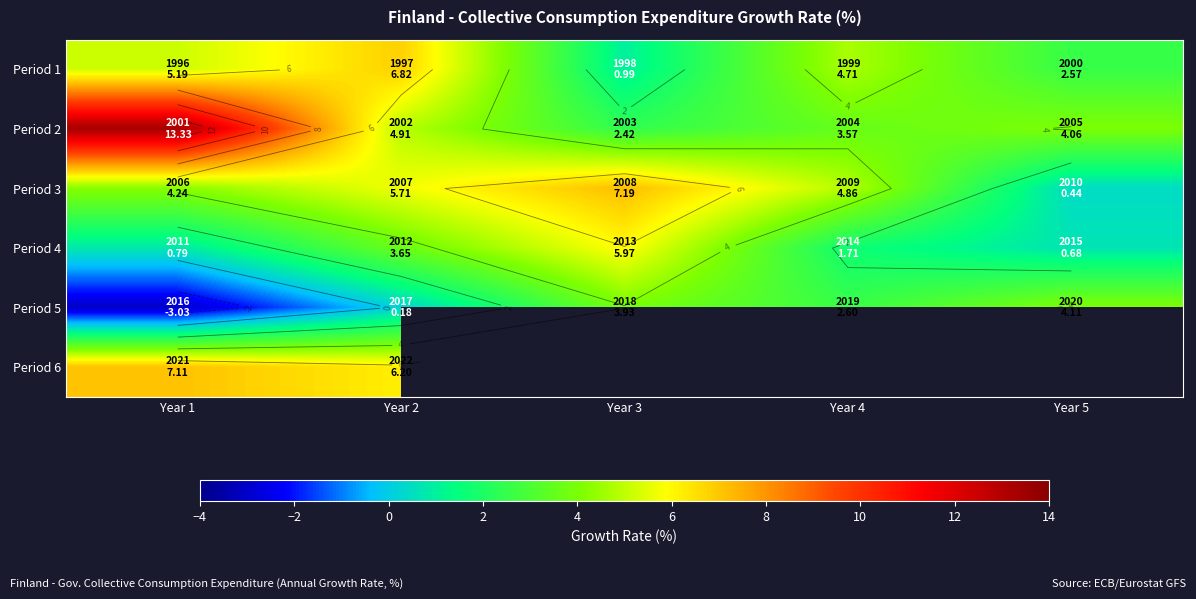

At Year 3, list the series in order from smallest to largest.

Period 1, Period 2, Period 5, Period 4, Period 3, Period 6